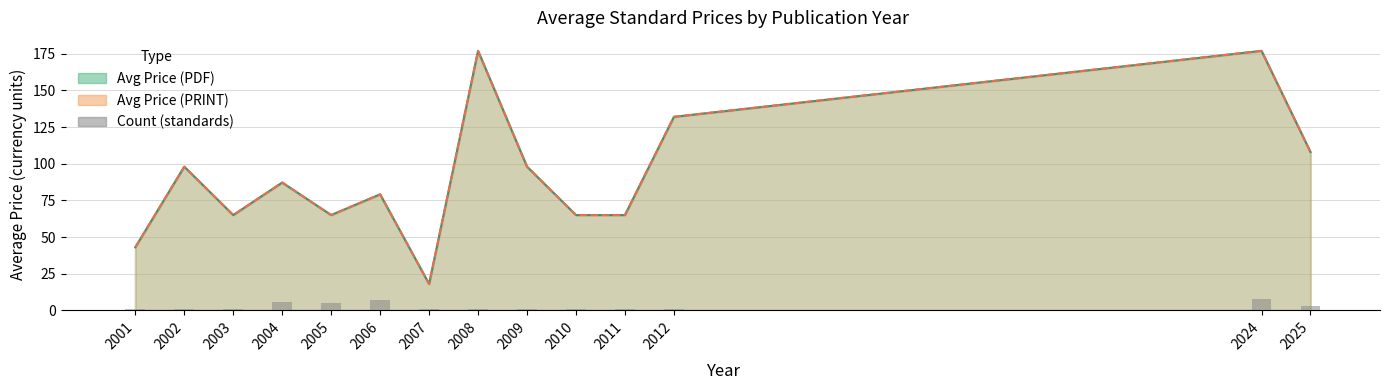

Count the number of categories in the chart.

14